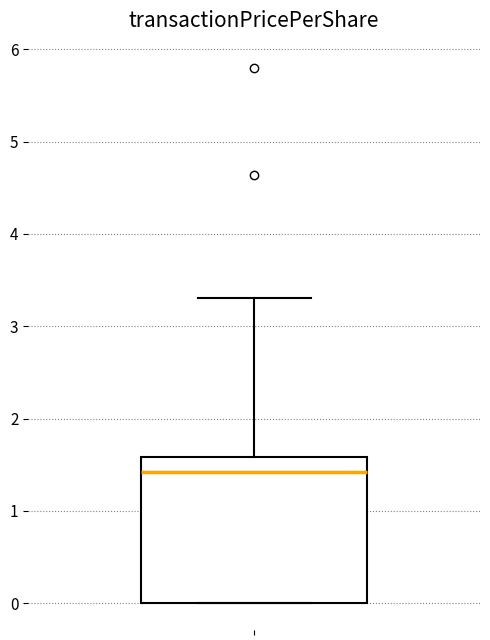

Where does the median line of the box sit on the y-axis? The values are not printed on the chart, so give them approximately, as read against the axis.

1.4